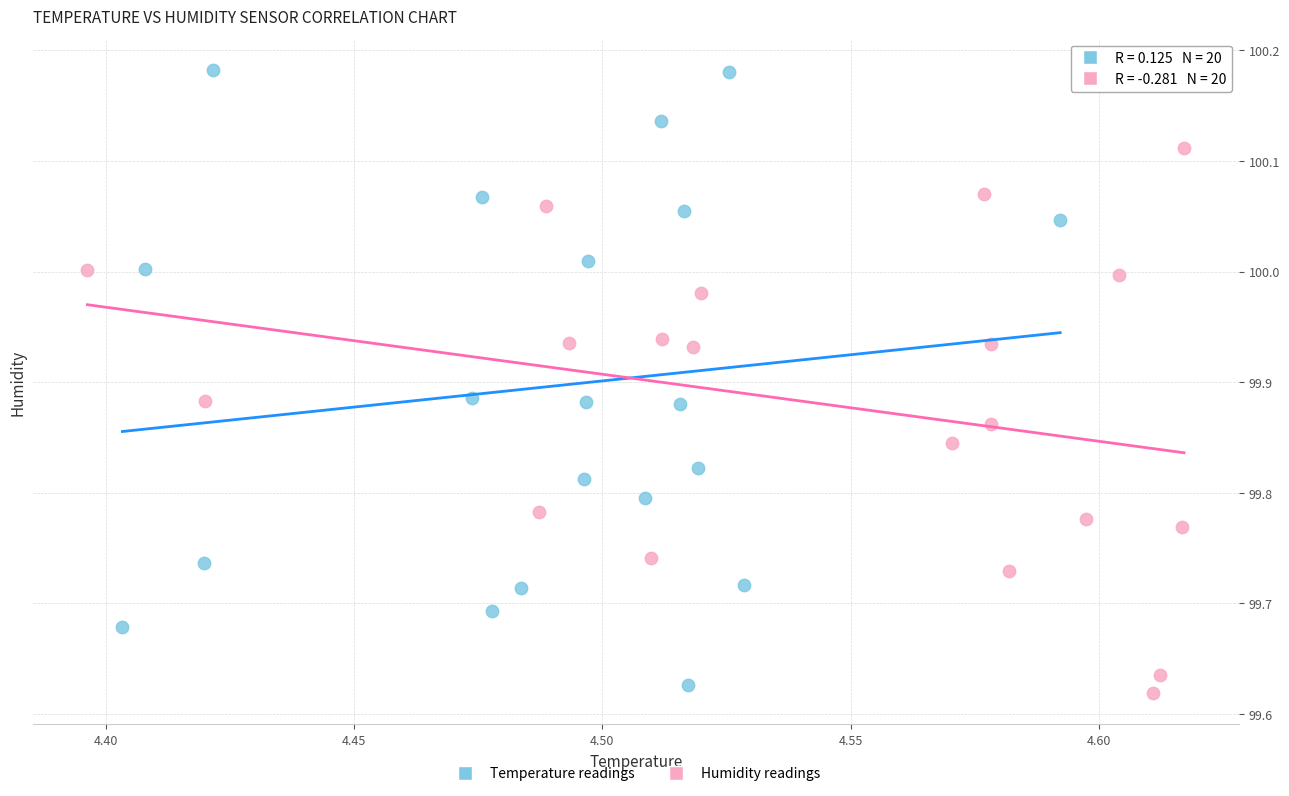

Which series contains the lowest Y value?

Humidity readings